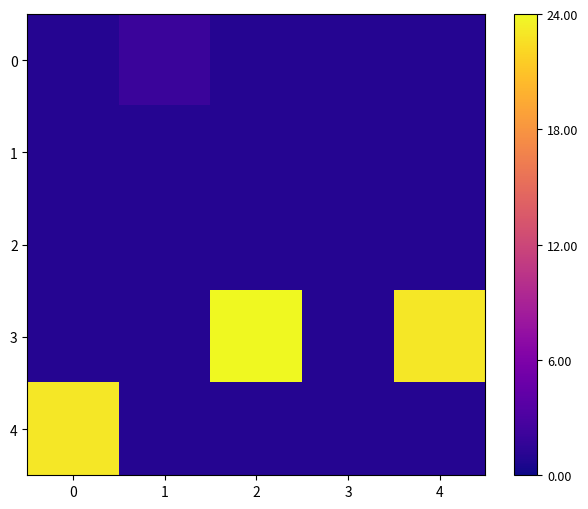

At which category does the chart reach its peak across all series?

2